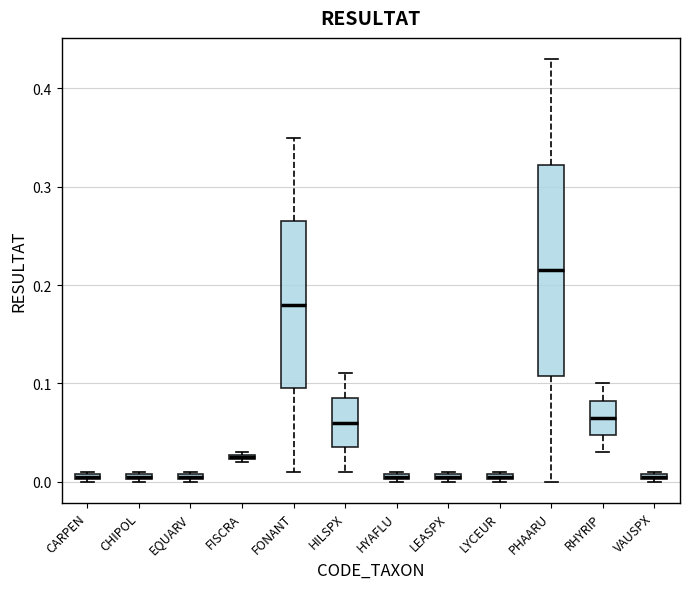

Which box is the tallest, from its lower edge to its upper edge?

PHAARU